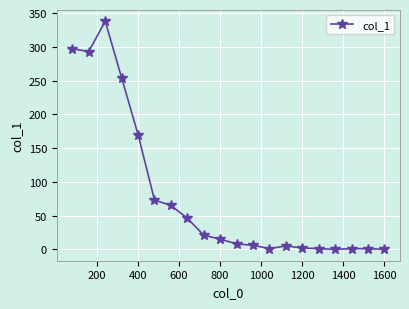

What is the greatest value displayed?

338